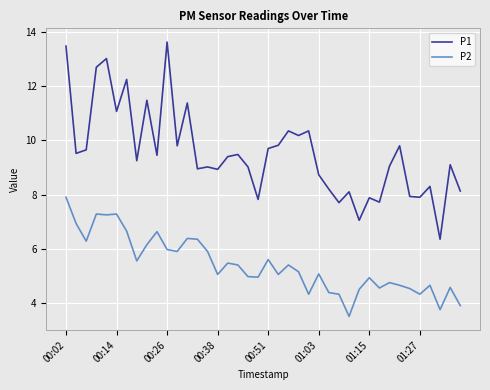

What are all the series names shown in the legend?

P1, P2